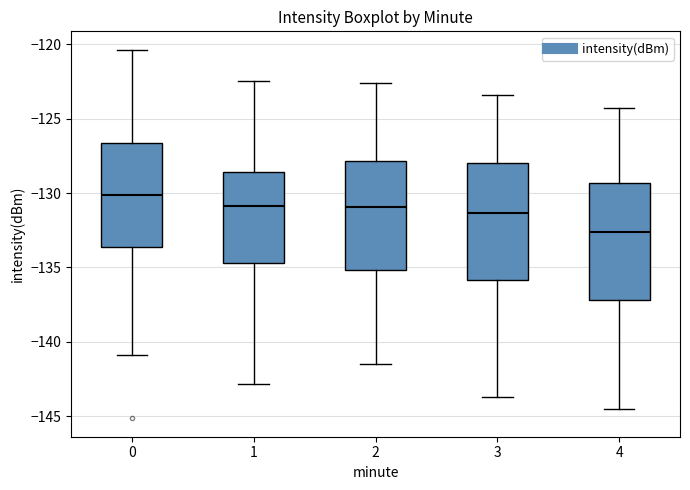

Where is the upper edge of the box at x = 0 on the y-axis? The values are not printed on the chart, so give them approximately, as read against the axis.

-126.5